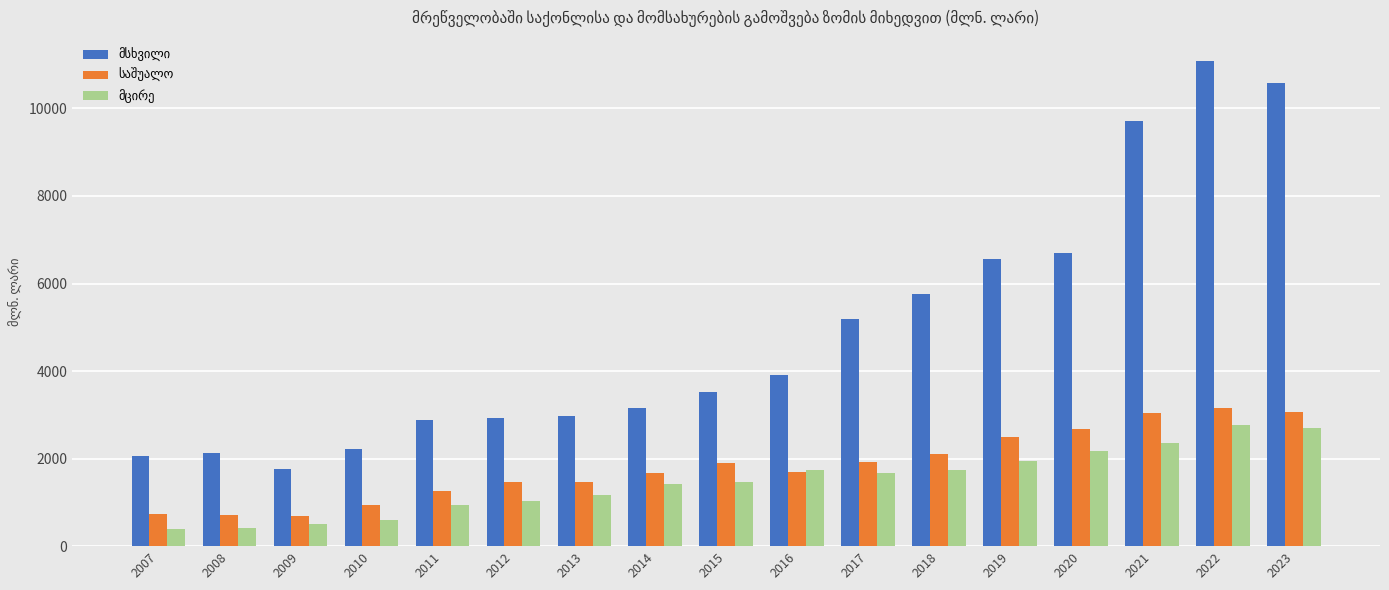

Which category has the highest value across all series?

2022